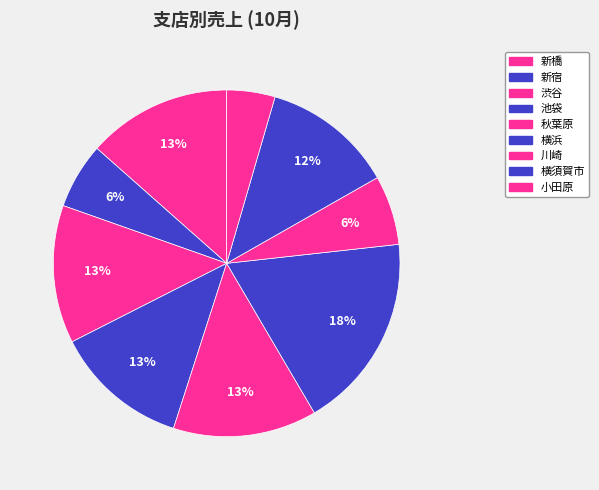

Count the number of slices in the pie.

9